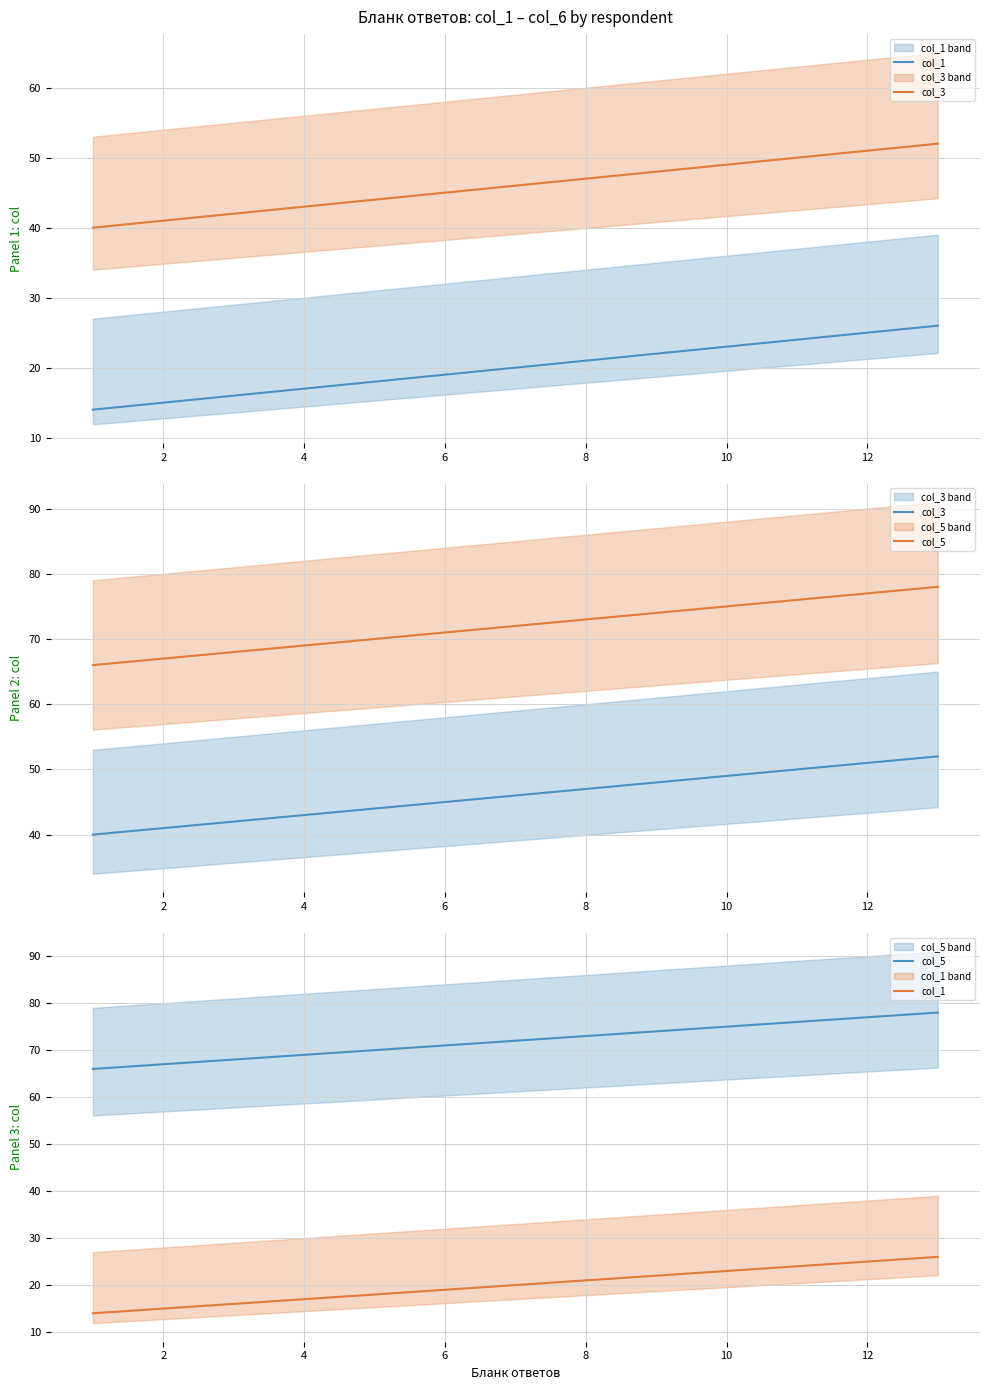

True or false: col_1 and col_3 cross at least once.

False